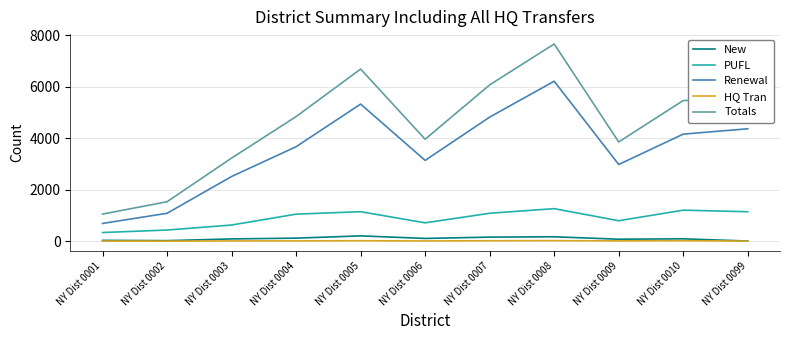

Which category has the highest value across all series?

NY Dist 0008